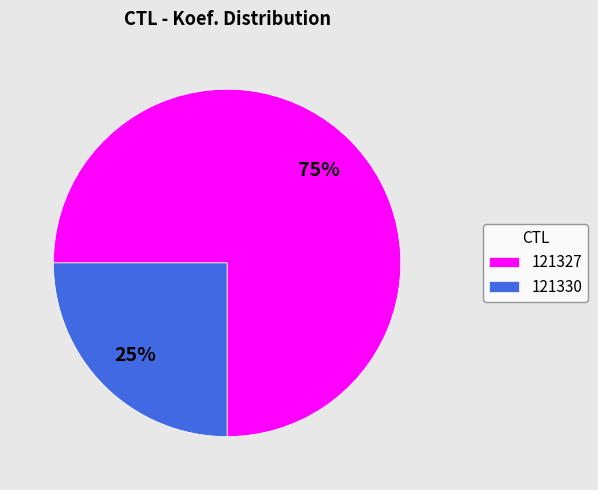

True or false: 121327 accounts for 64% of the total.

False